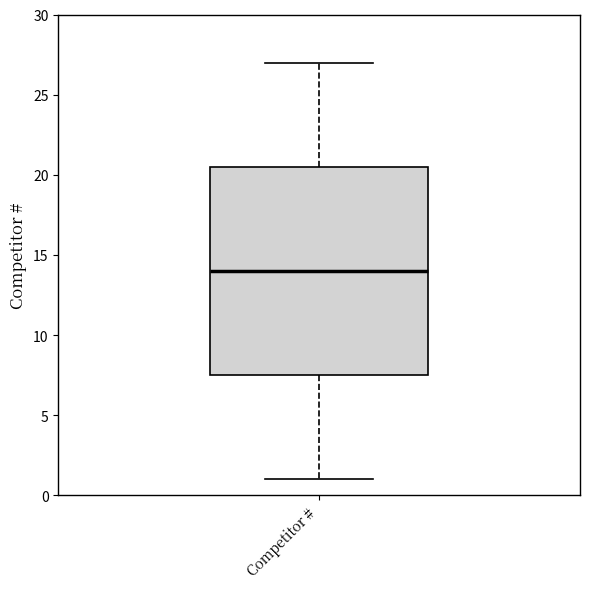

Read this box plot against the y-axis: the position of the median line, the range covered by the box, and the ends of both whiskers. The values are not printed on the chart, so give them approximately, as read against the axis.

median 14.0, box 7.5 to 20.5, whiskers 1.0 to 27.0